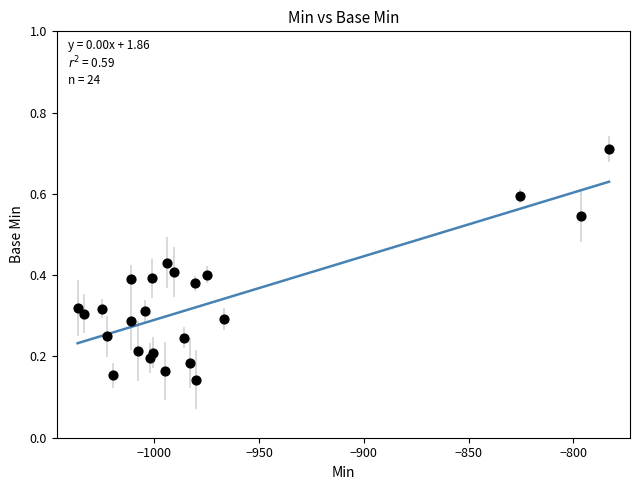

What is the range of X values (max minus min)?

253.5